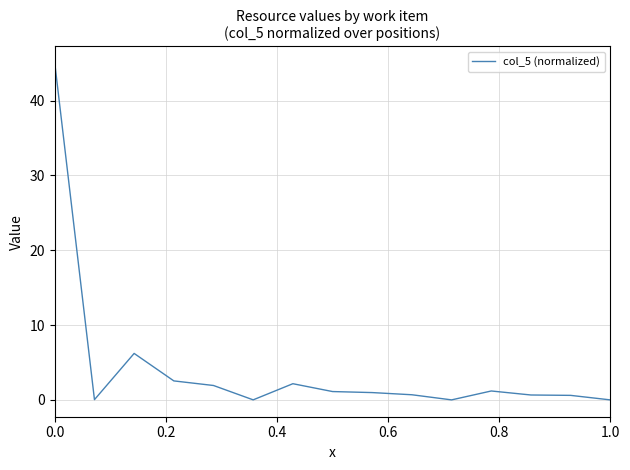

What is the difference between the maximum and minimum values?

45.0